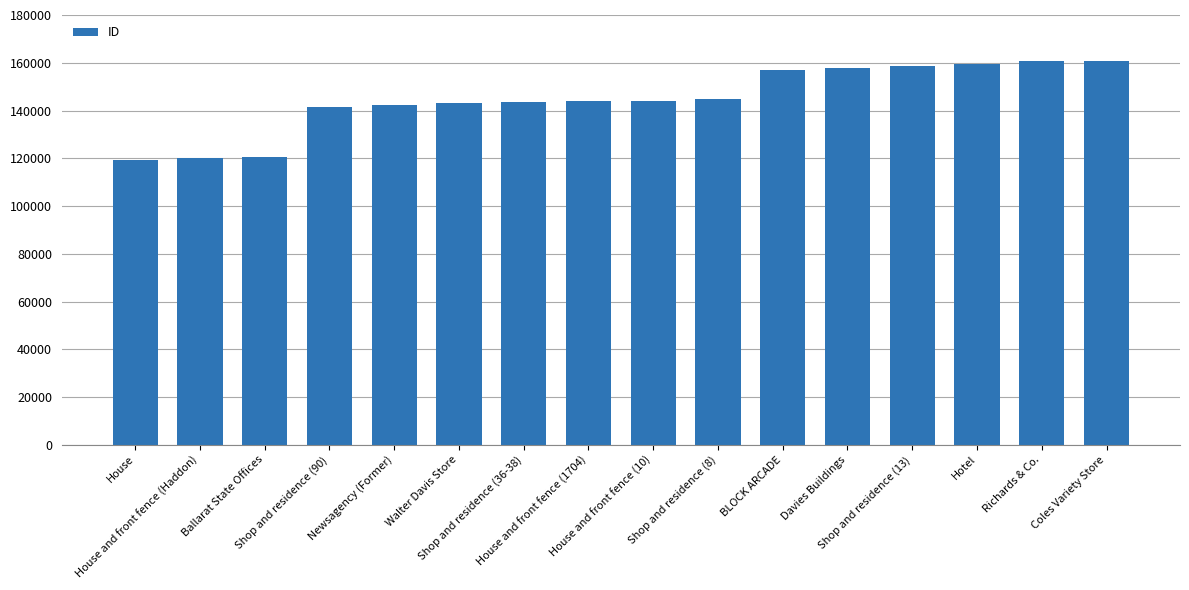

What is the maximum value shown in the chart?

160762